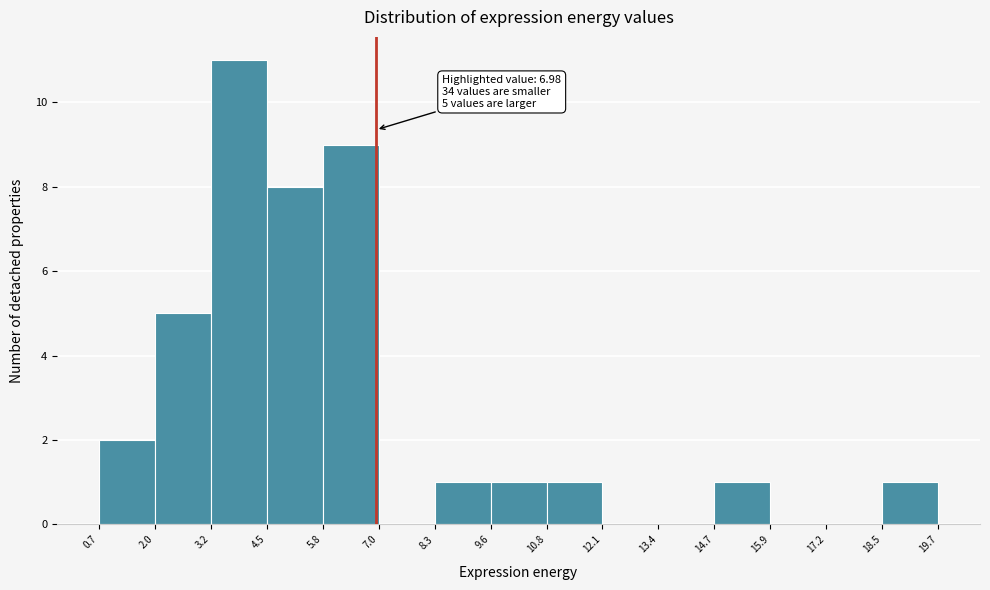

Over which range of the x-axis is the bar tallest?

3.2 to 4.5